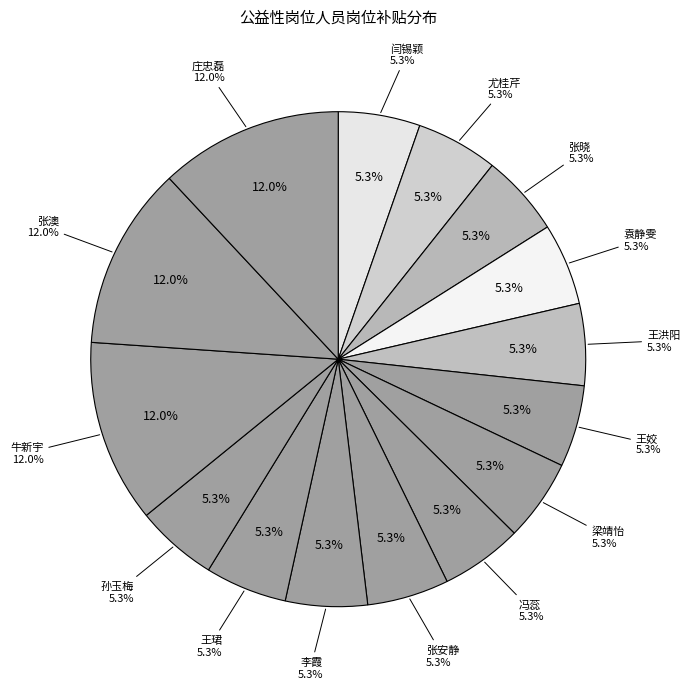

To the nearest percent, what is the combined percentage of 闫锡颖 and 张澳?

17%